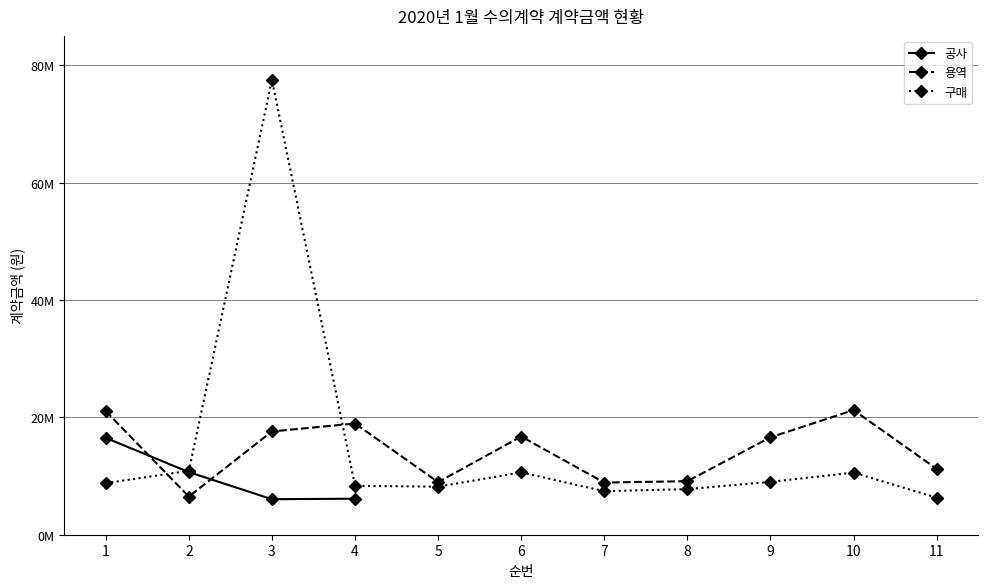

Rank the series by their maximum value, from highest to lowest.

구매, 용역, 공사